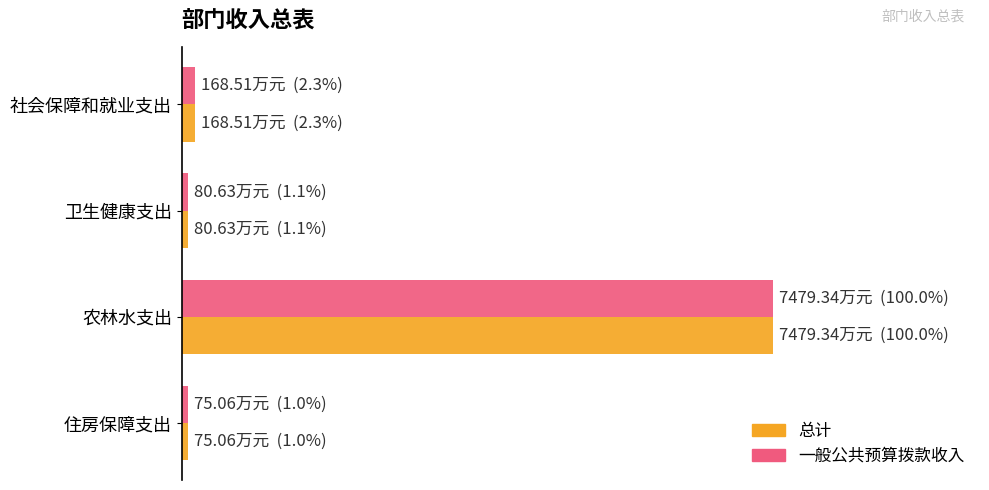

What are all the series names shown in the legend?

总计, 一般公共预算拨款收入